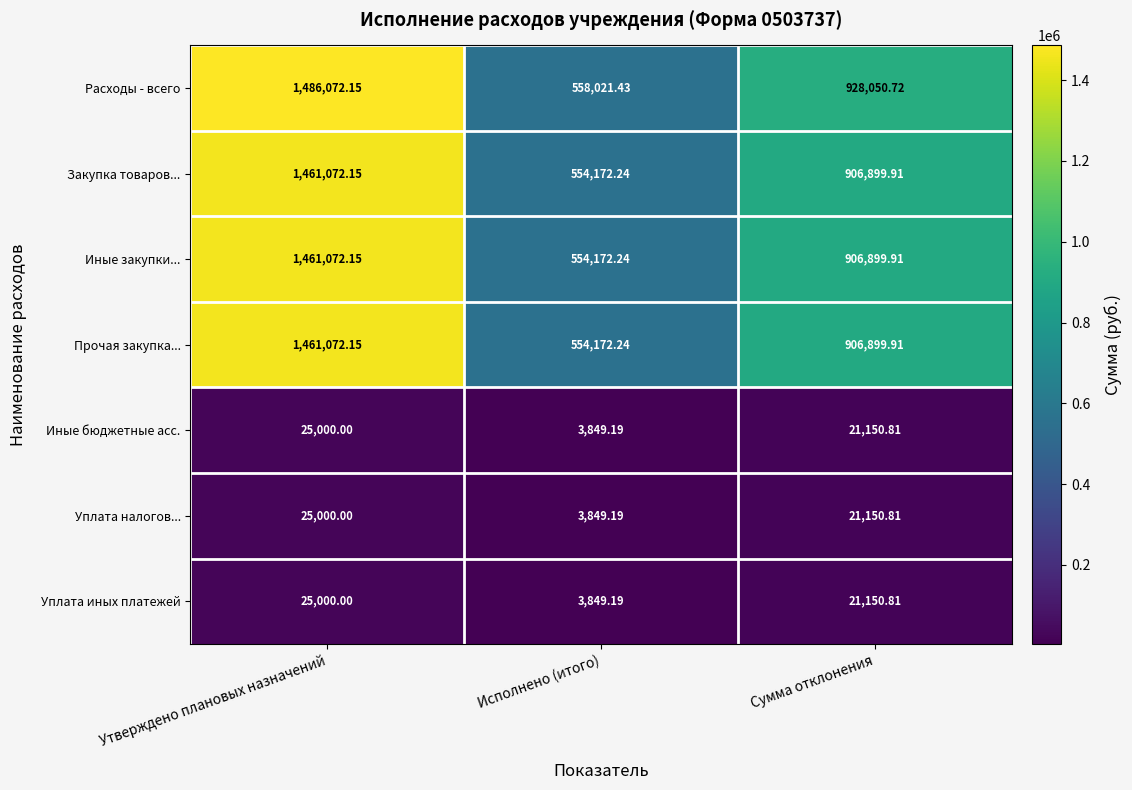

At which label does Расходы - всего first exceed 928050?

Утверждено плановых назначений